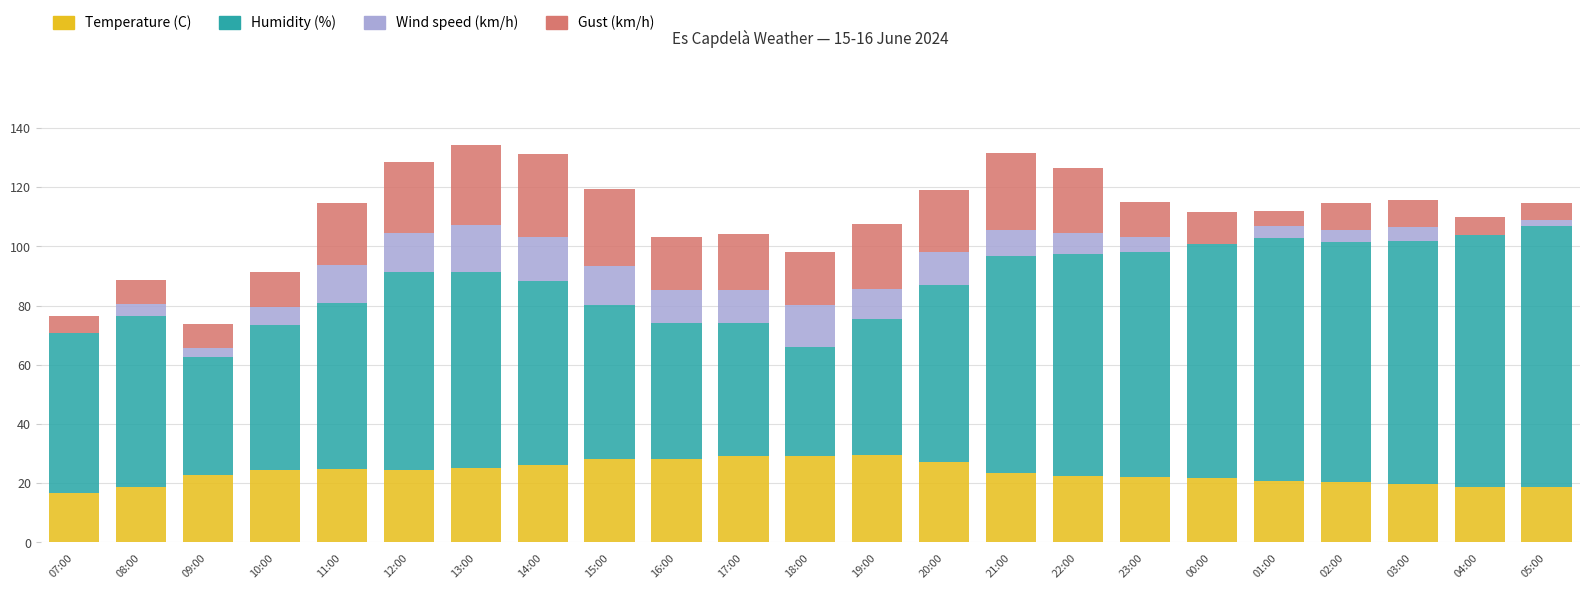

The Temperature (C) series shows 33.8 at 23:00. True or false?

False